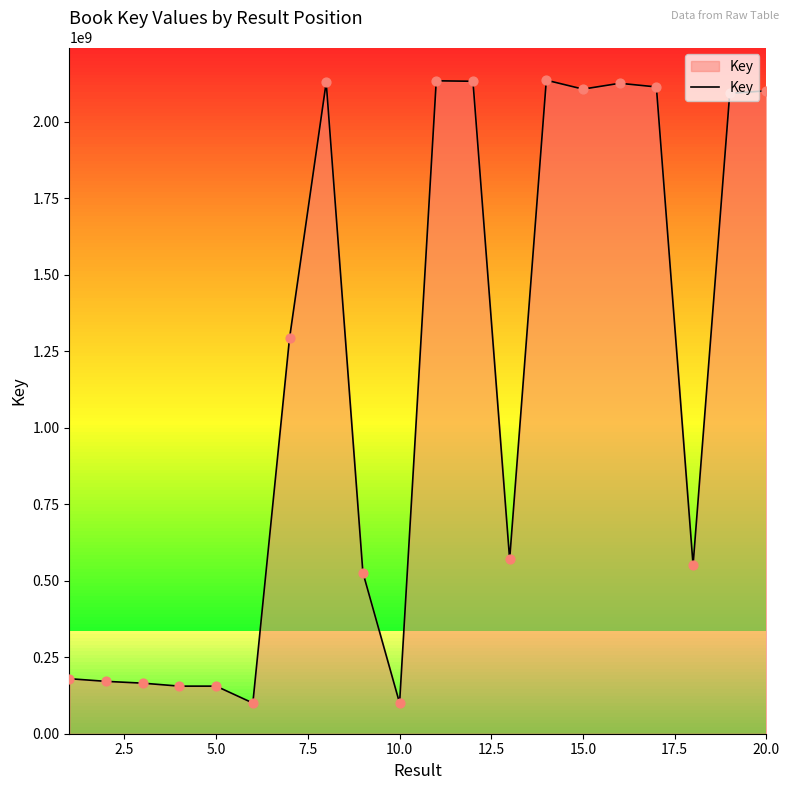

What is the maximum value shown in the chart?

2135962726